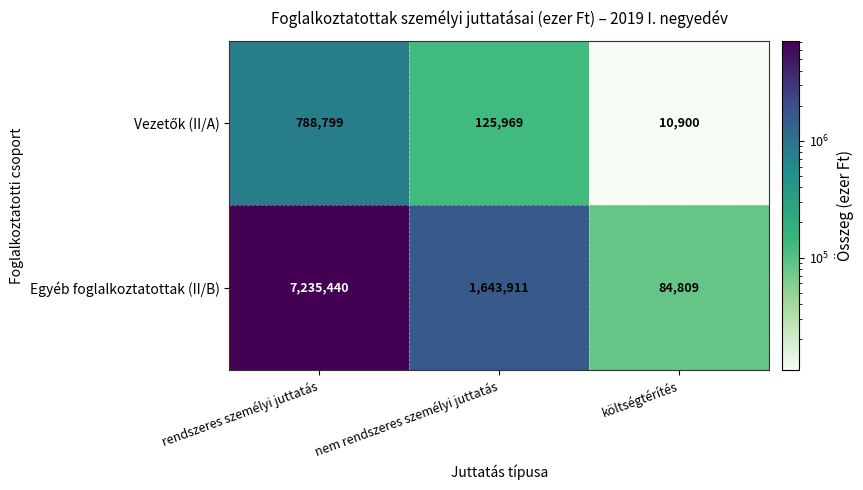

What is the total value across all series at rendszeres személyi juttatás?

8024239